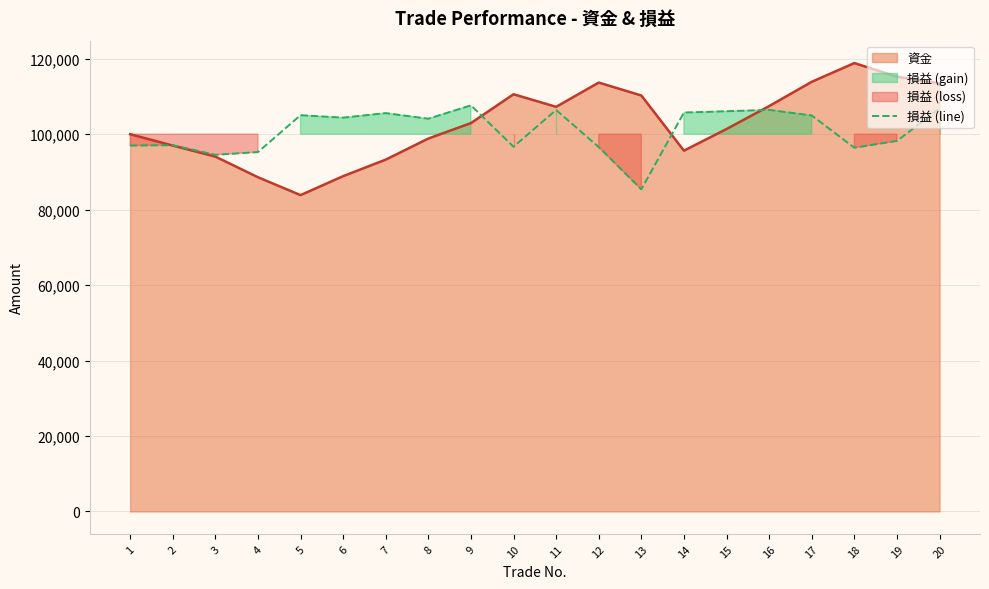

Reading right to left, list all the values displayed in this chart.

106801.7	98215.1	96409.1	104959.3	106440.4	106077.4	105732.1	85379.9	96577.2	106425.8	96671.5	107639.8	104098.3	105585.2	104381.8	105026.9	95257.5	94531.4	97075.9	96986.0